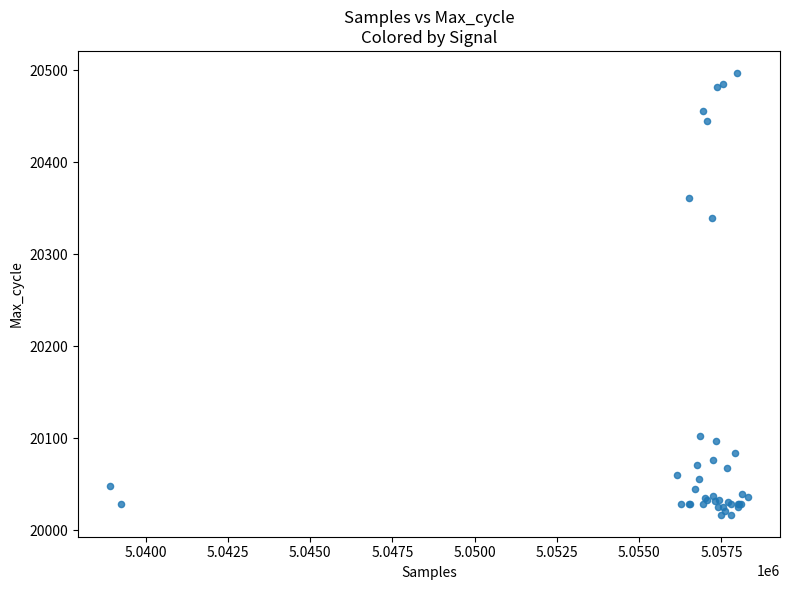

What Y value in the scatter plot is closest to 20257?

20339